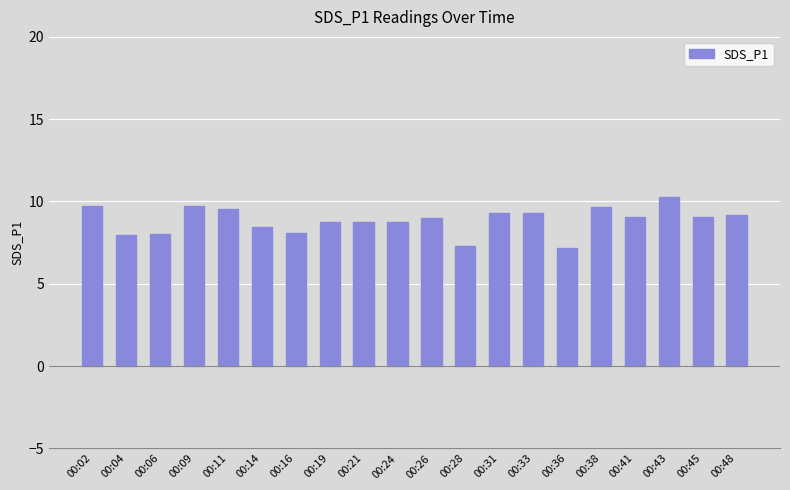

What is the maximum value shown in the chart?

10.3